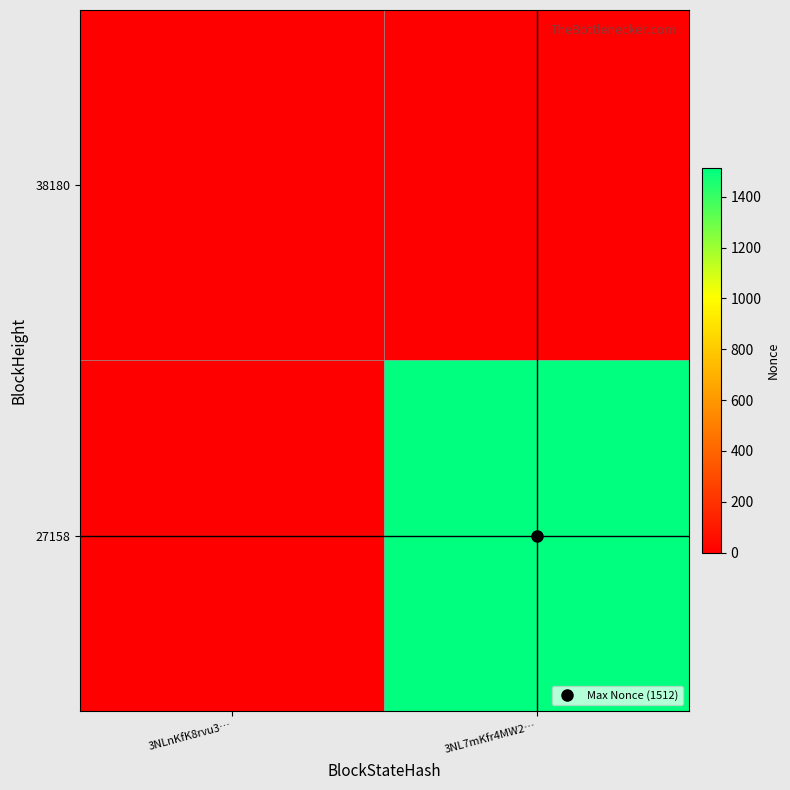

Which series has the largest total across all categories?

27158